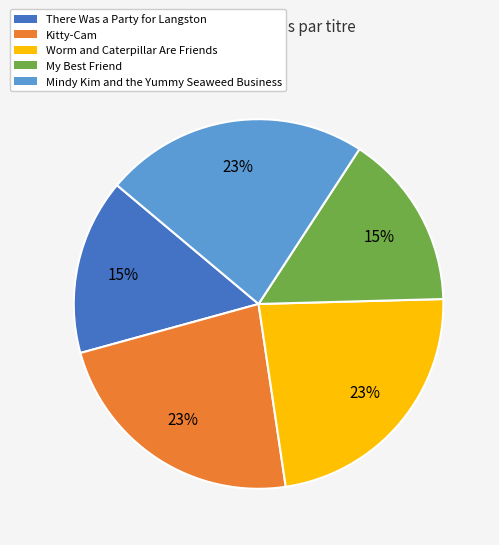

Count the number of slices in the pie.

5